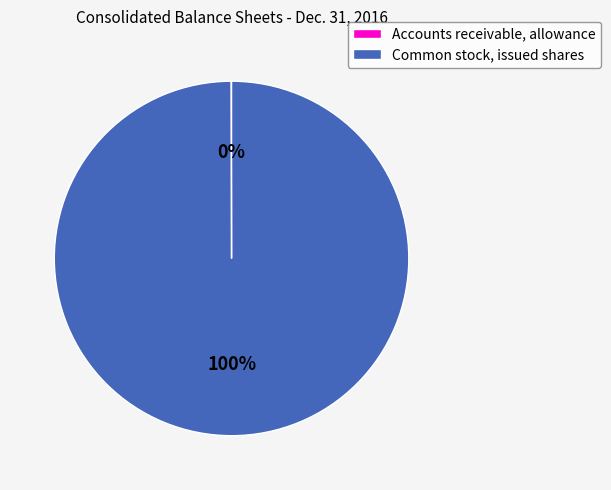

True or false: Common stock, issued shares accounts for 95% of the total.

False